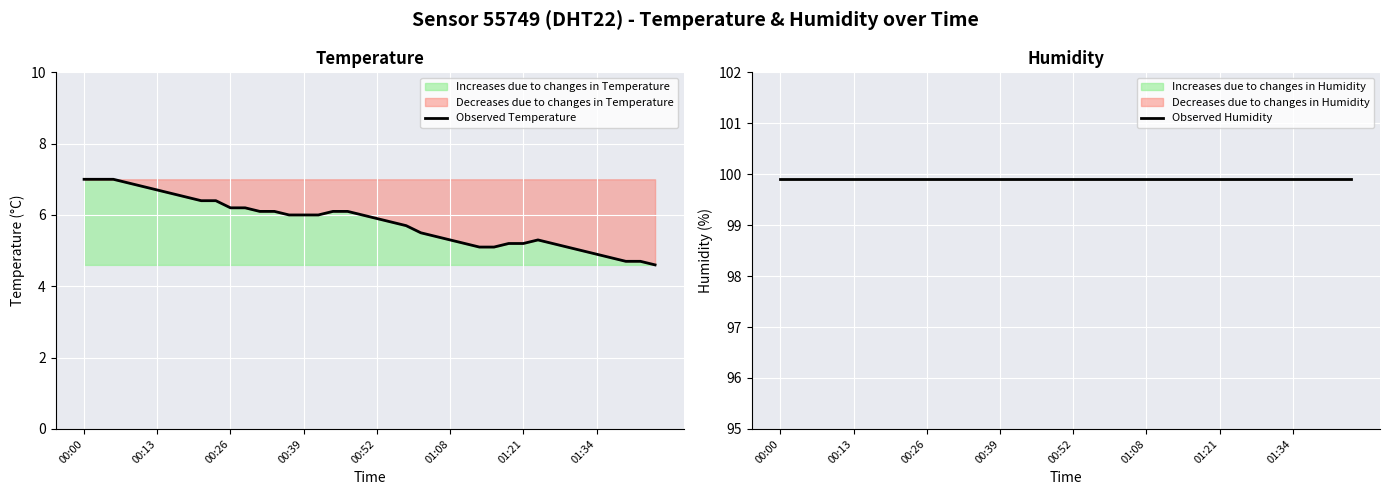

What is the total value across all series at 17?

106.0